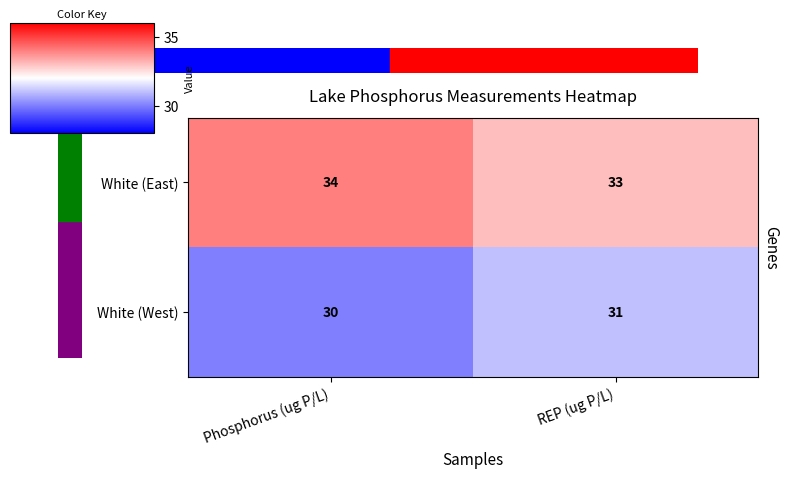

True or false: White (East) has a value of 23 at Phosphorus (ug P/L).

False